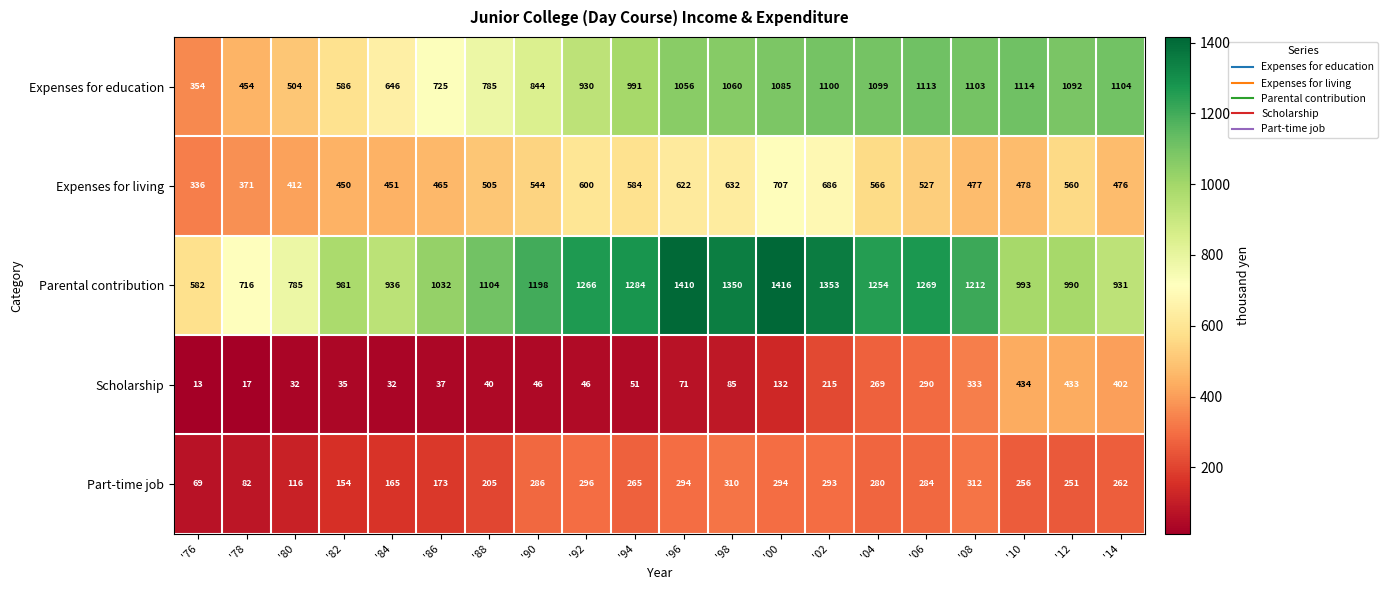

The value of Scholarship at '94 is 26. True or false?

False